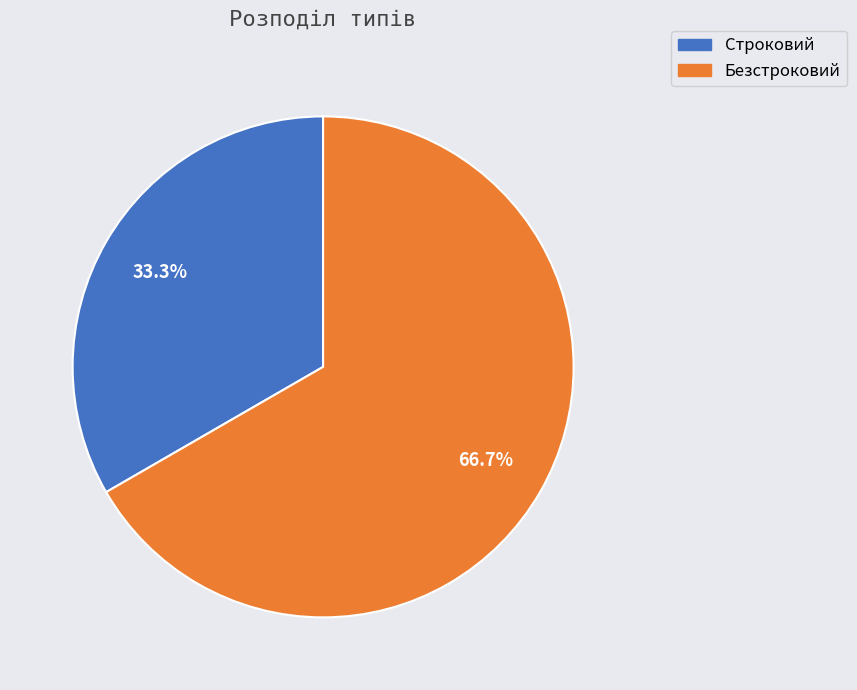

Which category has the smallest portion of the pie?

Строковий